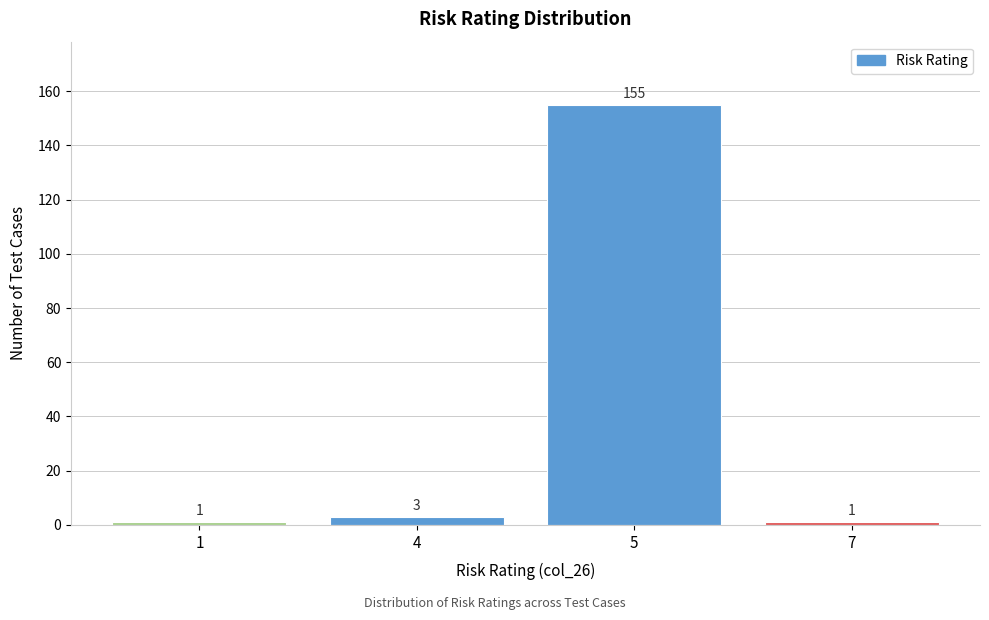

Reading left to right, extract all data points from this chart.

1	3	155	1